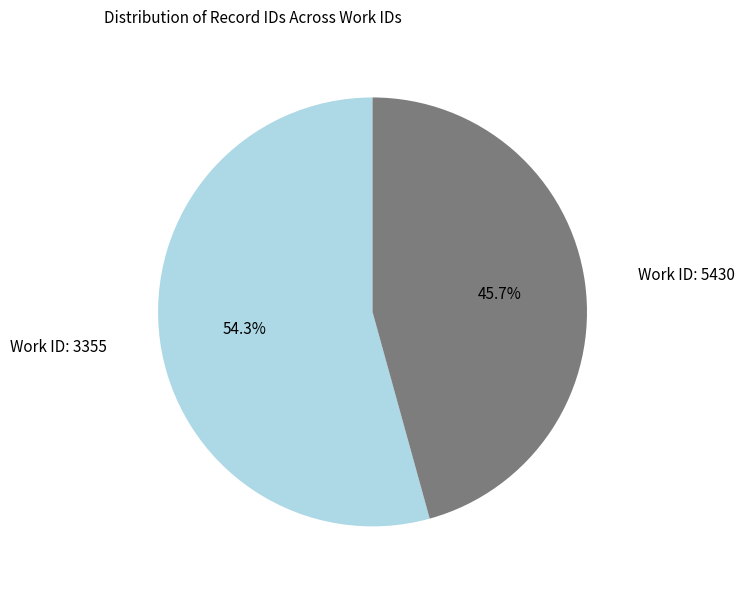

Is there a majority slice in this chart?

Yes